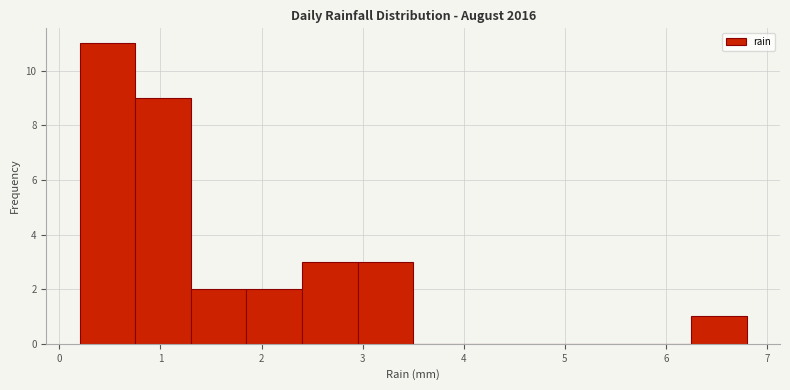

How tall is the bar that spans 0.75 to 1.30 on the x-axis? Neither the bar edges nor the heights are printed on the chart, so give them approximately, as read against the axes.

9